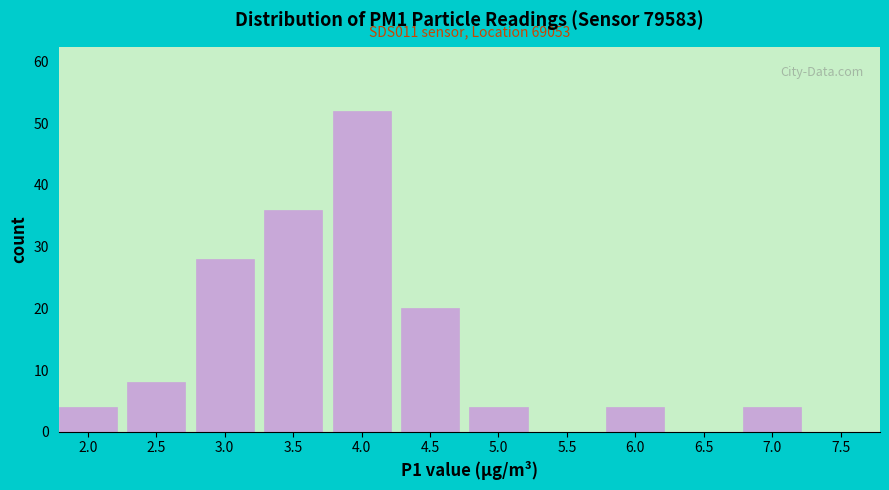

Reading left to right, transcribe all the data shown in this chart.

2.0=4	2.5=8	3.0=28	3.5=36	4.0=52	4.5=20	5.0=4	5.5=0	6.0=4	6.5=0	7.0=4	7.5=0